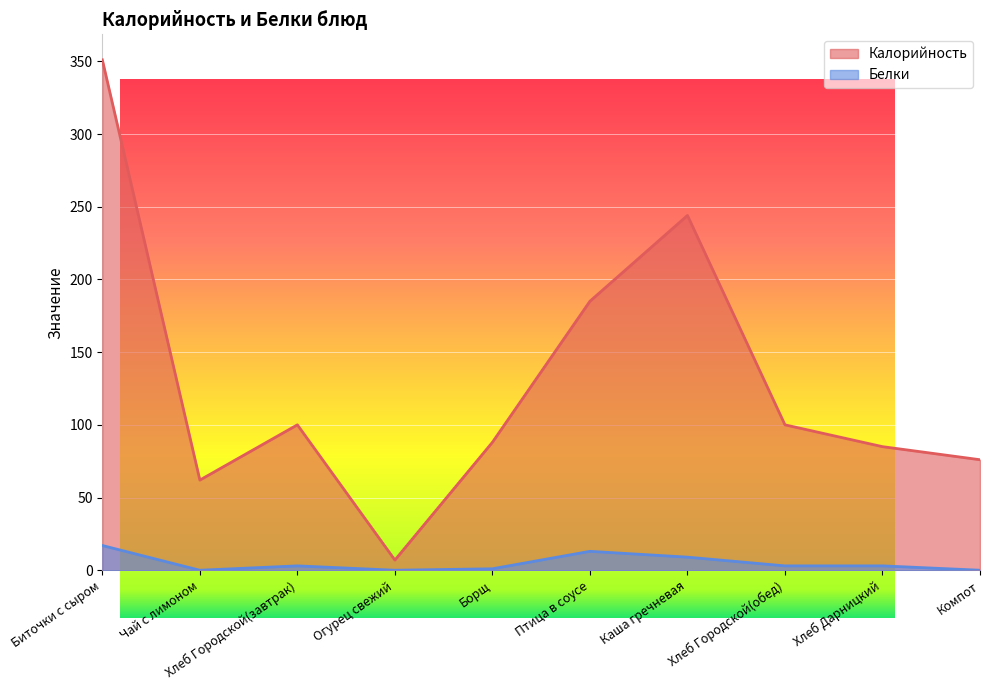

Rank the series at Огурец свежий from lowest to highest value.

Белки, Калорийность